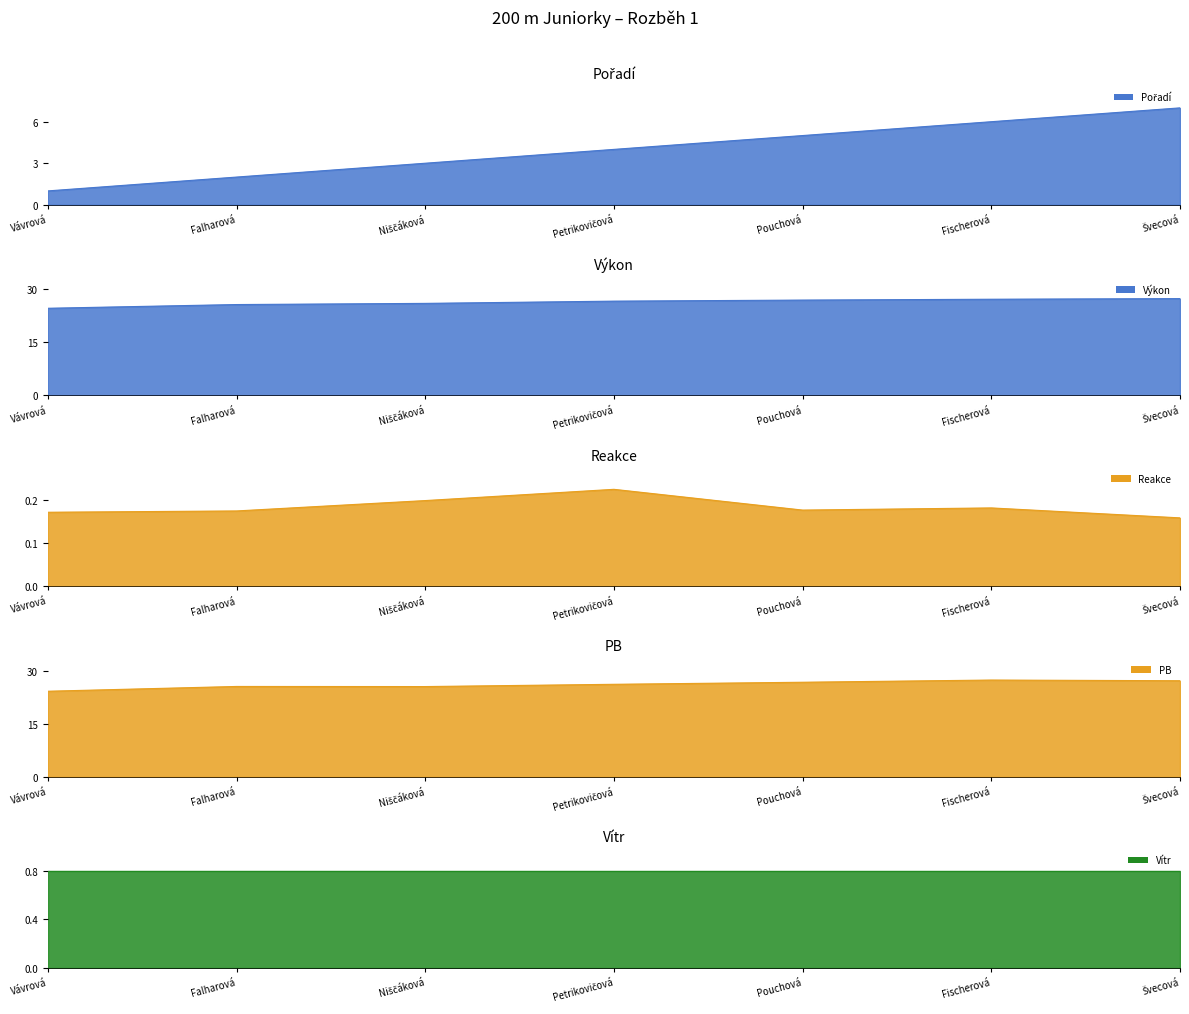

True or false: PB and Reakce intersect in this chart.

False